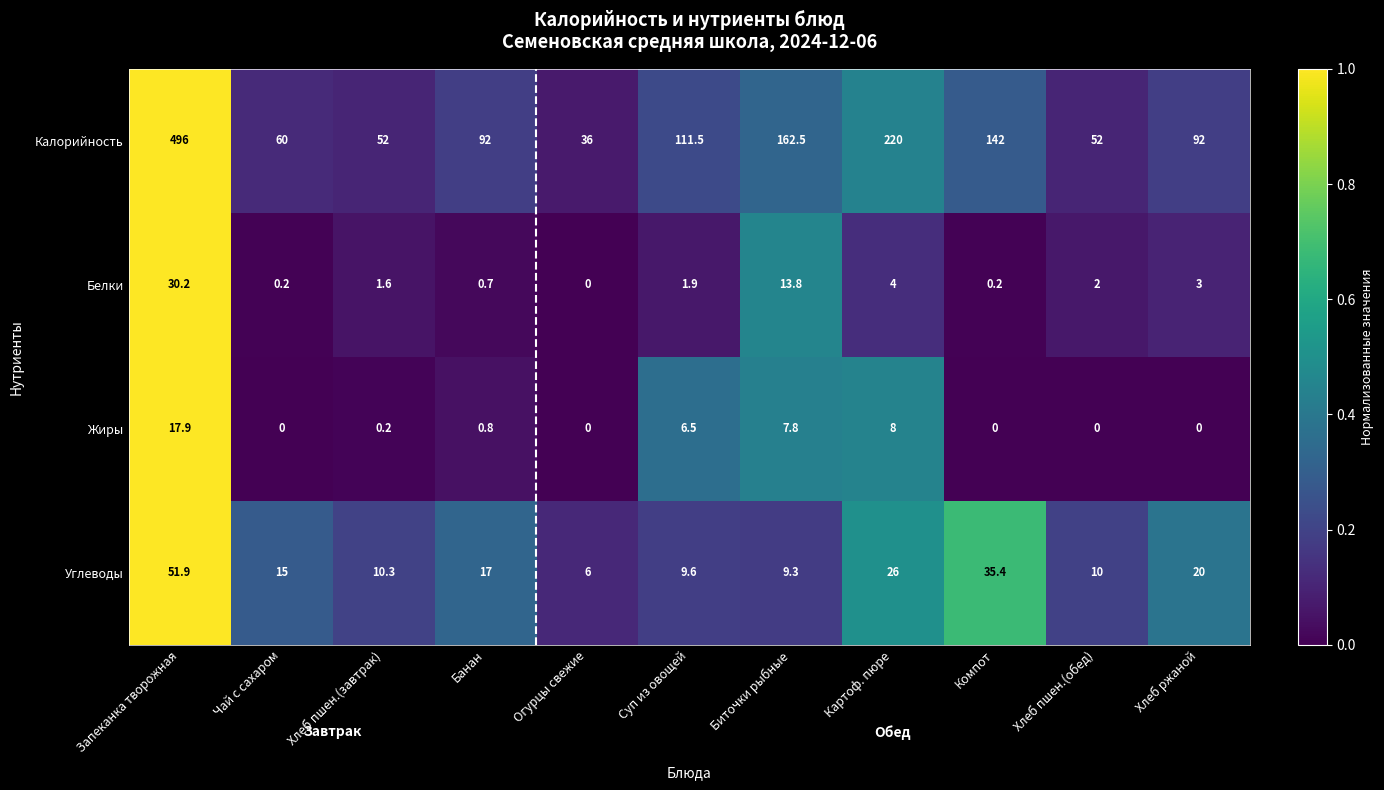

Which series changed the most between Запеканка творожная and Хлеб пшен.(завтрак)?

Калорийность